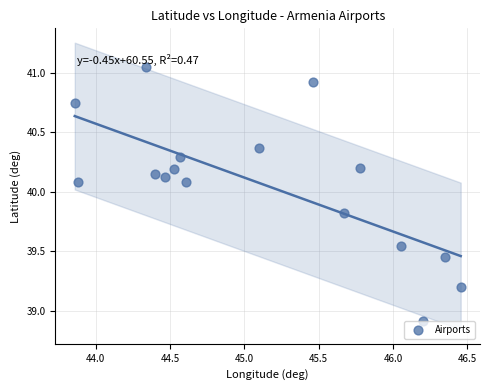

What is the range of X values (max minus min)?

2.6